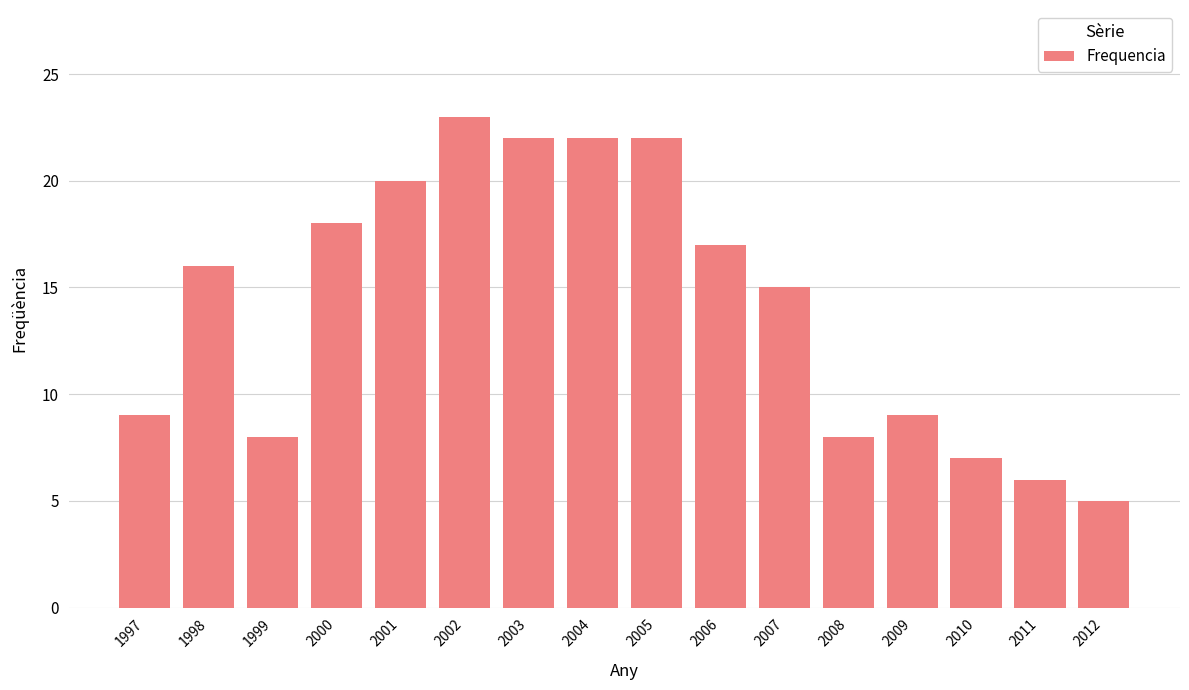

Reading right to left, transcribe all the data shown in this chart.

5	6	7	9	8	15	17	22	22	22	23	20	18	8	16	9